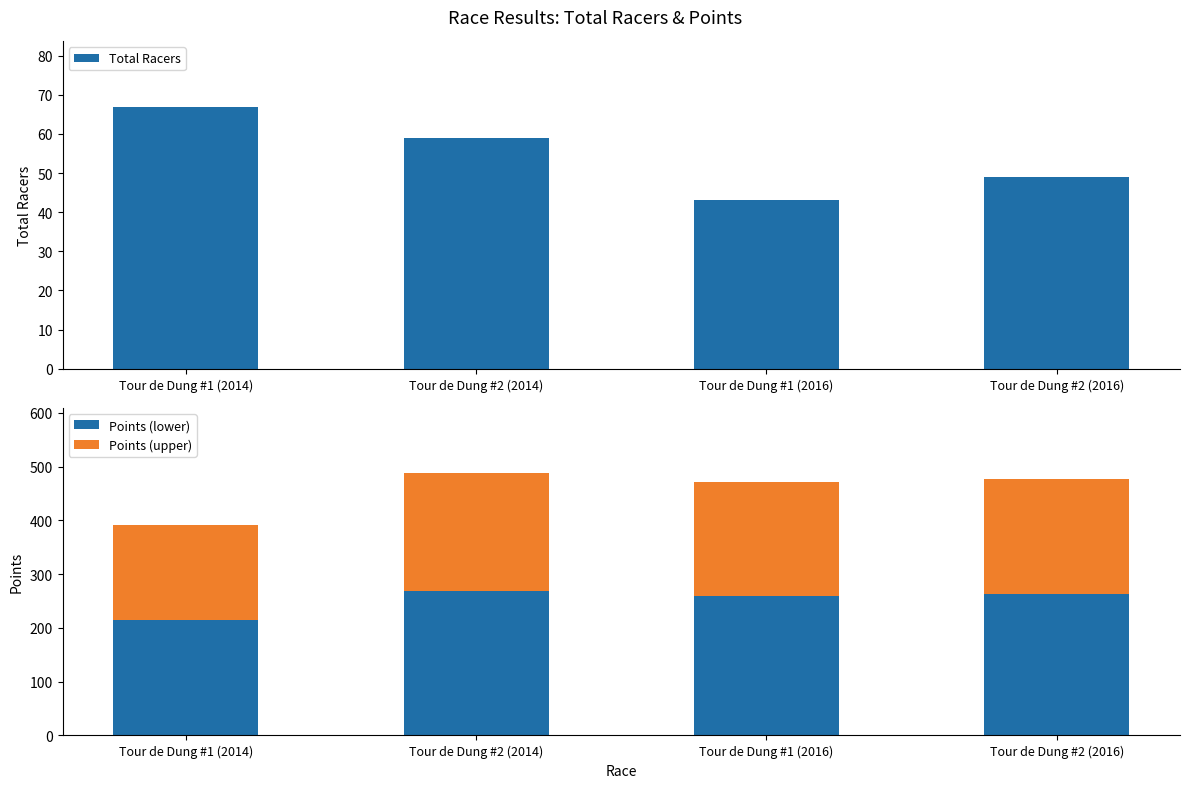

Rank the series by their average value, from lowest to highest.

Total Racers, Points (upper), Points (lower)